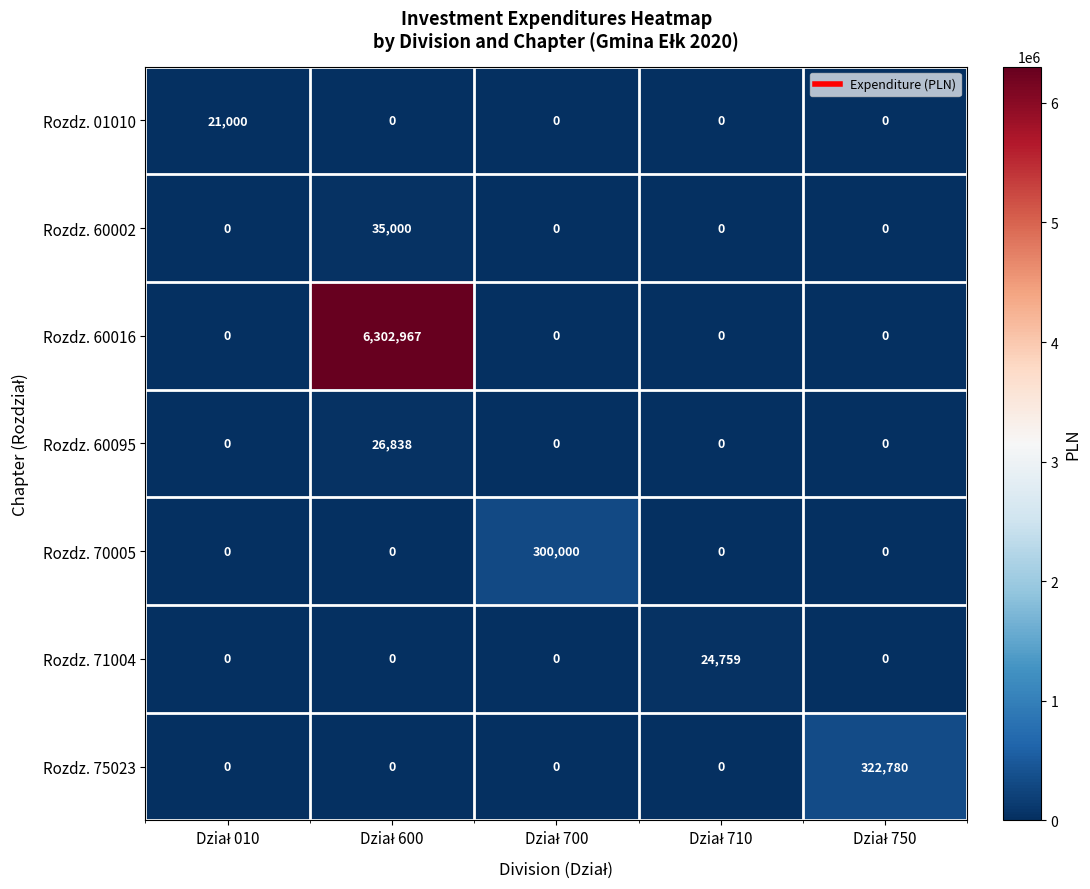

Which series has the widest spread of values?

Rozdz. 60016